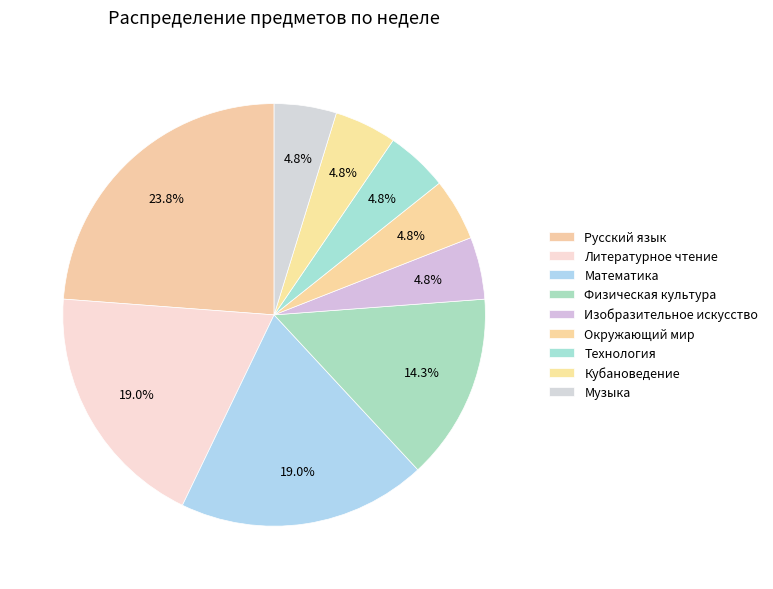

What is the largest slice in the pie chart?

Русский язык